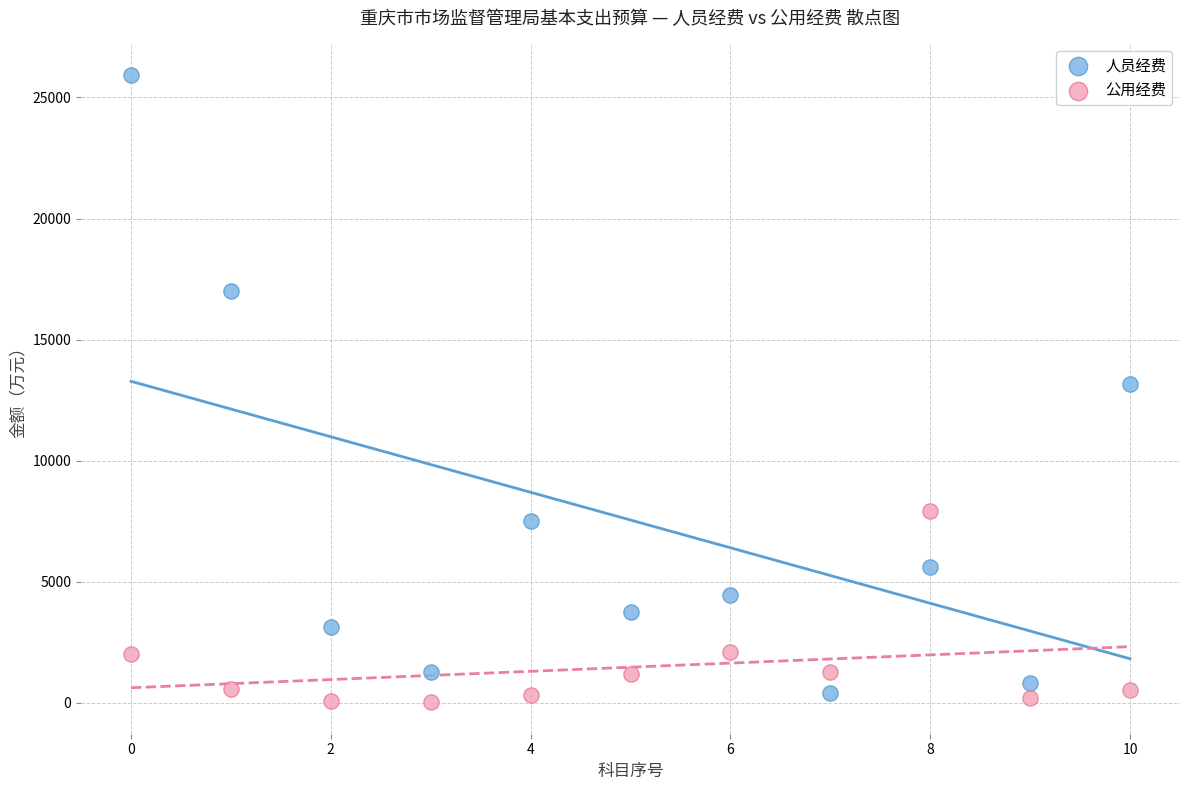

Which series has the widest spread of Y values?

人员经费